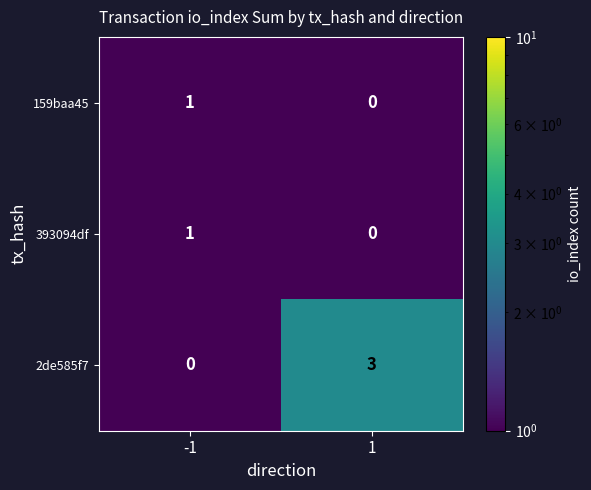

Reading left to right, list all the values displayed in this chart.

159baa45: -1=1	1=0
393094df: -1=1	1=0
2de585f7: -1=0	1=3